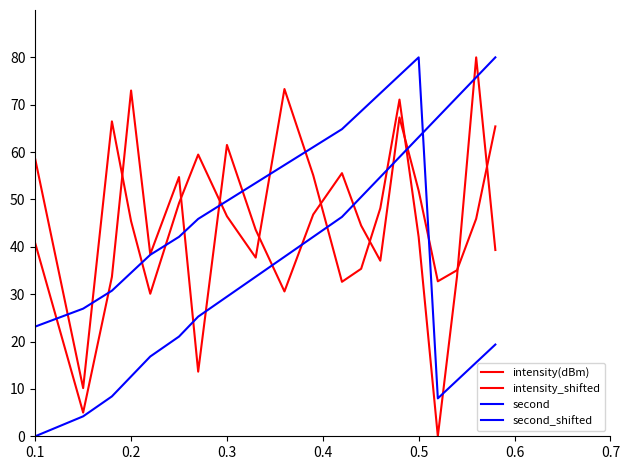

Does the chart have visible grid lines?

No